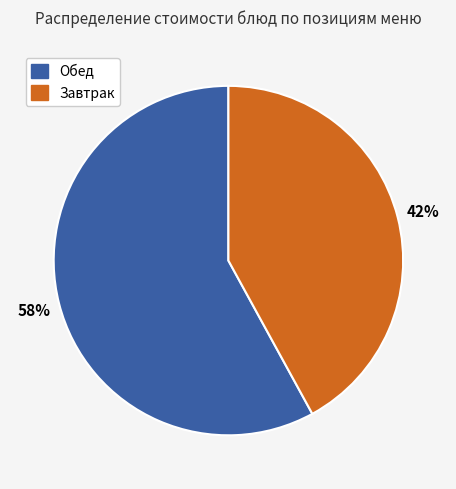

Does any single category account for the majority?

Yes